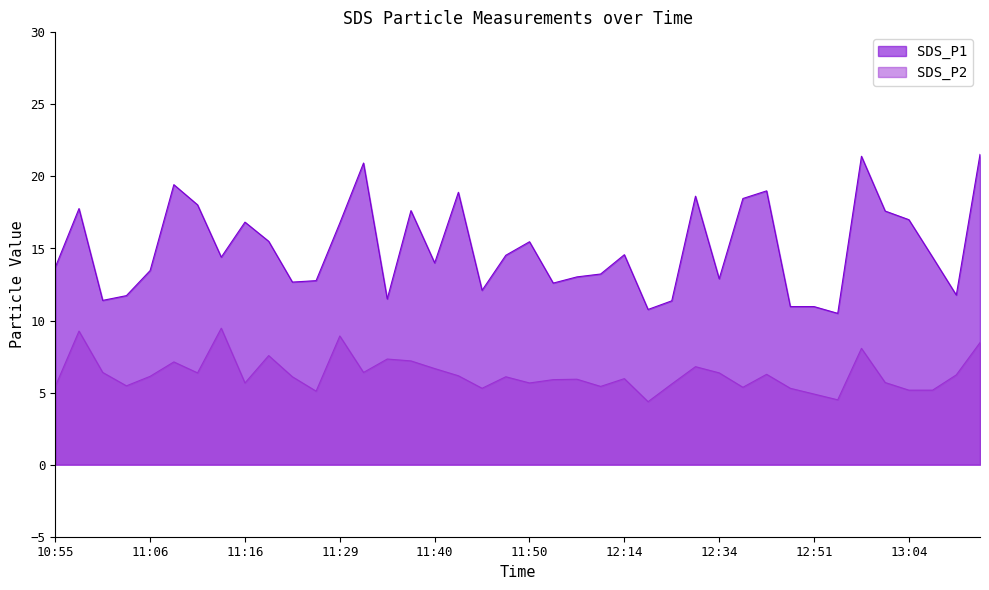

What is the sum of all SDS_P1 values?

600.2